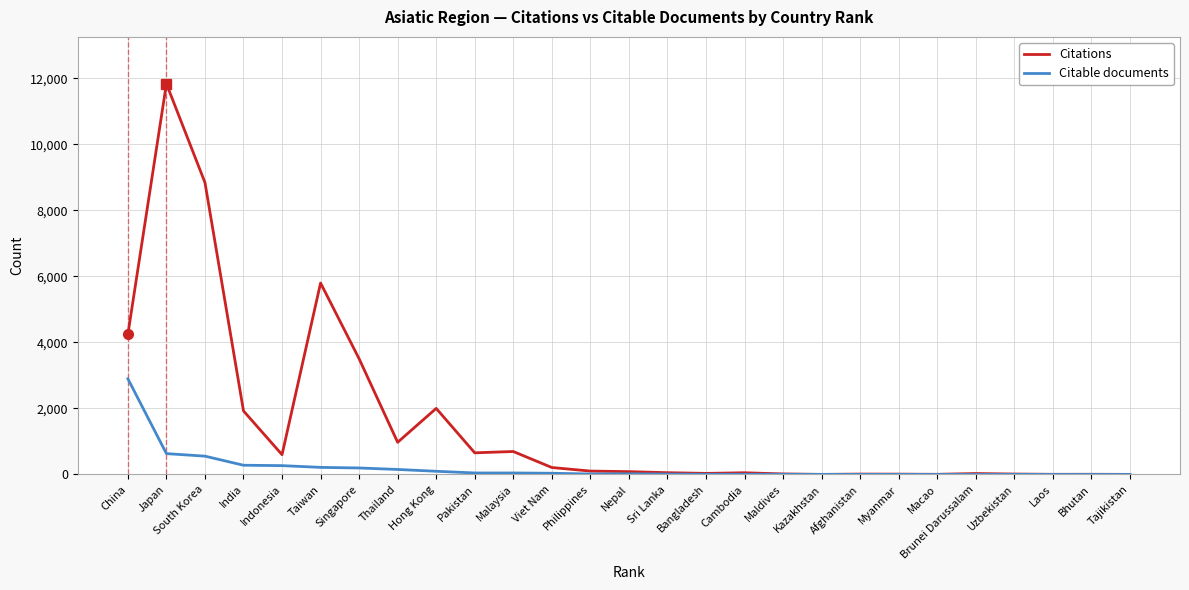

What are all the series names shown in the legend?

Citations, Citable documents